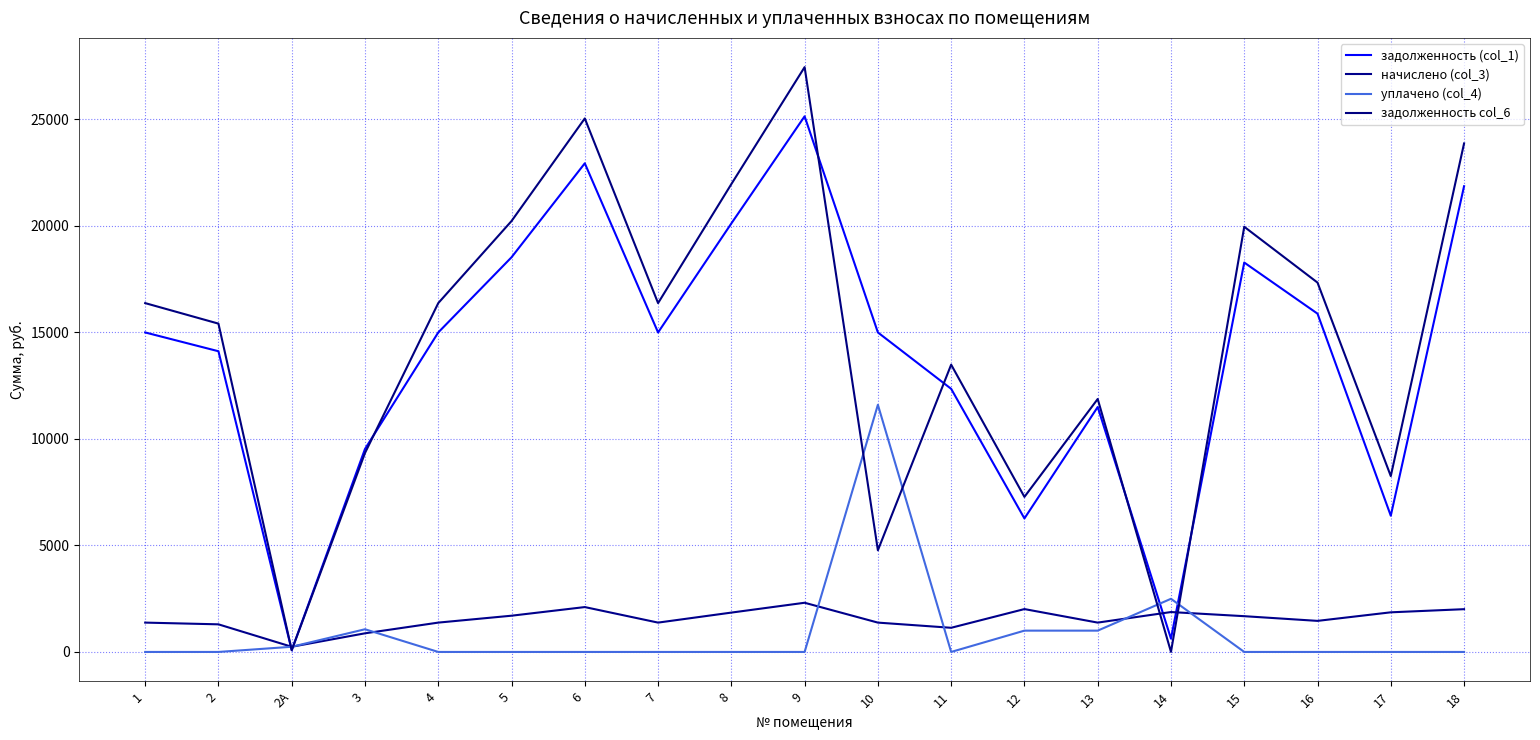

Reading right to left, list all the values displayed in this chart.

задолженность (col_1): 18=21856.0	17=6393.1	16=15876.0	15=18275.0	14=624.2	13=11494.0	12=6265.6	11=12348.0	10=14994.0	9=25137.0	8=20109.6	7=14994.0	6=22932.0	5=18522.0	4=14994.0	3=9525.6	2А=81.6	2=14112.0	1=14994.0
начислено (col_3): 18=2007.2	17=1859.8	16=1458.0	15=1678.3	14=1872.7	13=1377.0	12=2012.0	11=1134.0	10=1377.0	9=2308.5	8=1846.8	7=1377.0	6=2106.0	5=1701.0	4=1377.0	3=874.8	2А=243.0	2=1296.0	1=1377.0
уплачено (col_4): 18=0.0	17=0.0	16=0.0	15=0.0	14=2494.3	13=1000.0	12=1000.0	11=0.0	10=11600.0	9=0.0	8=0.0	7=0.0	6=0.0	5=0.0	4=0.0	3=1065.0	2А=243.0	2=0.0	1=0.0
задолженность col_6: 18=23863.1	17=8252.8	16=17334.0	15=19953.4	14=2.7	13=11871.0	12=7277.6	11=13482.0	10=4771.0	9=27445.5	8=21956.4	7=16371.0	6=25038.0	5=20223.0	4=16371.0	3=9335.4	2А=81.6	2=15408.0	1=16371.0